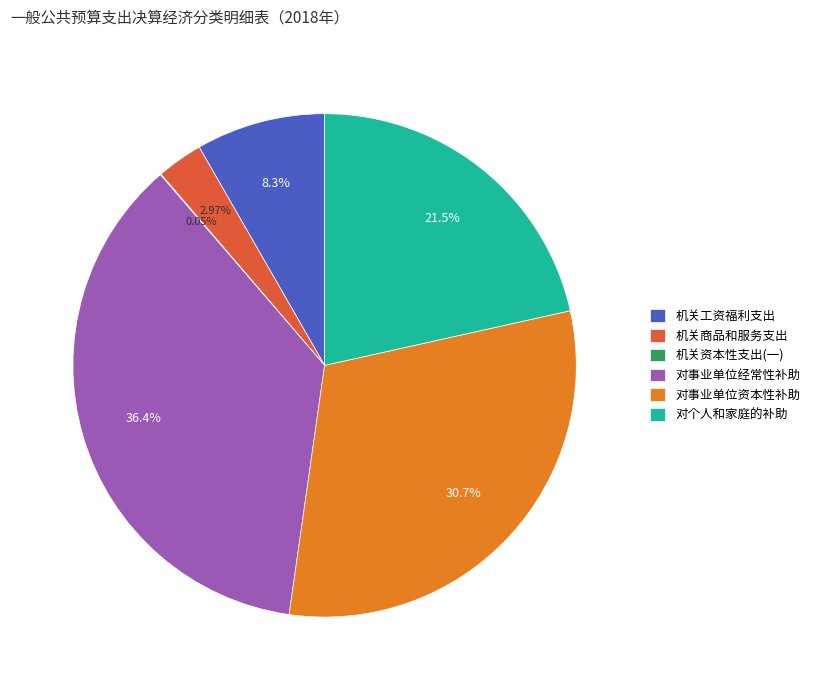

What is the largest slice in the pie chart?

对事业单位经常性补助